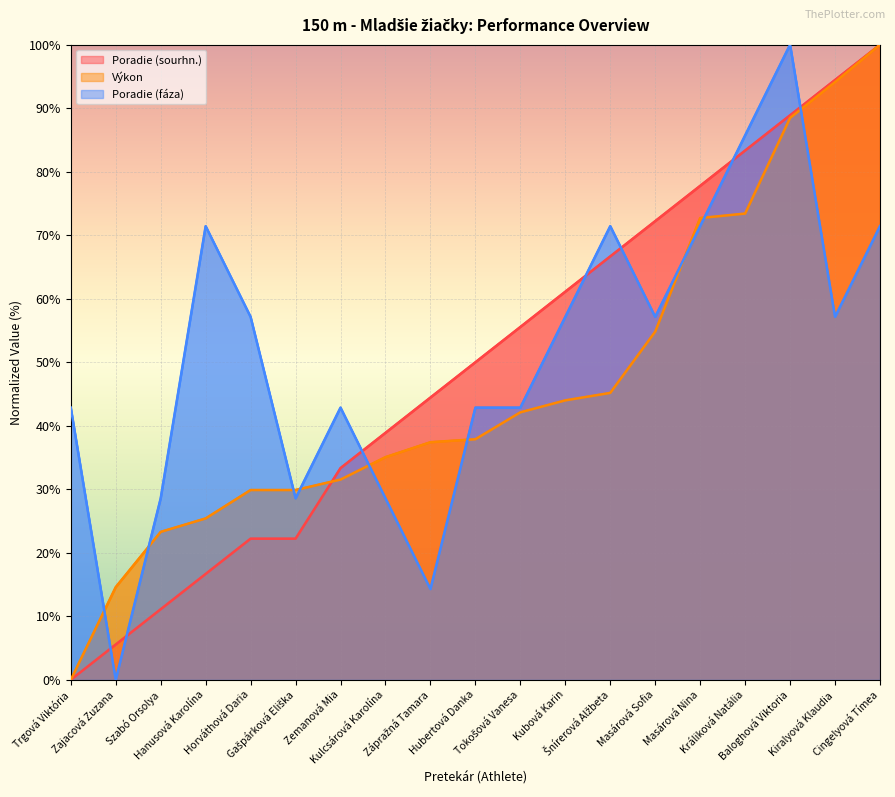

Which series changed the most between Zemanová Mia and Masárová Sofia?

Poradie (sourhn.)